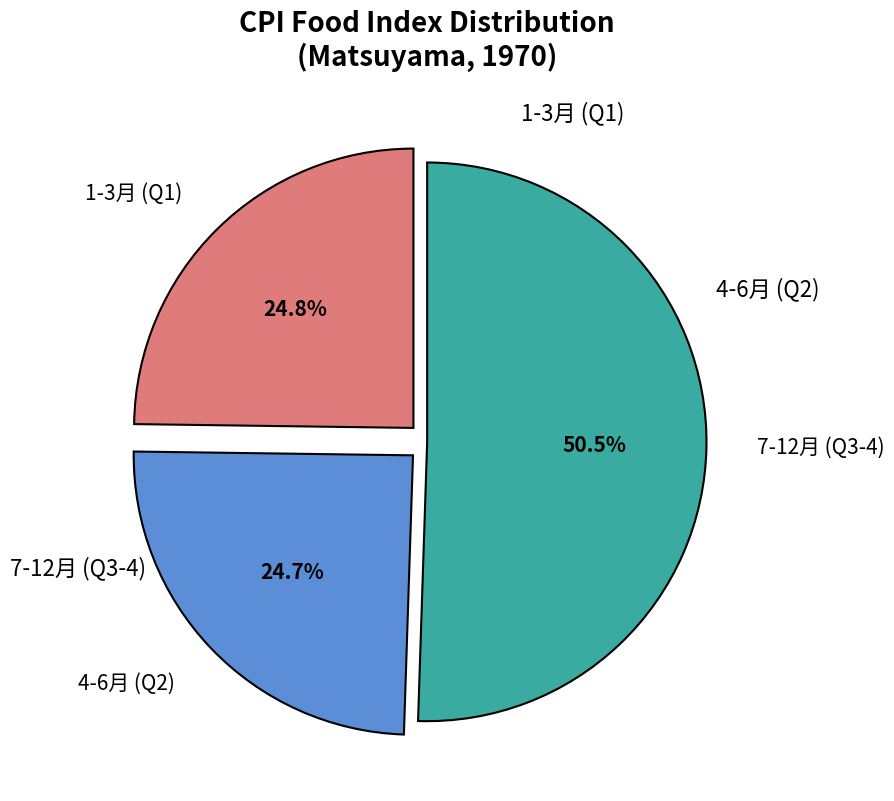

Count the number of slices in the pie.

3